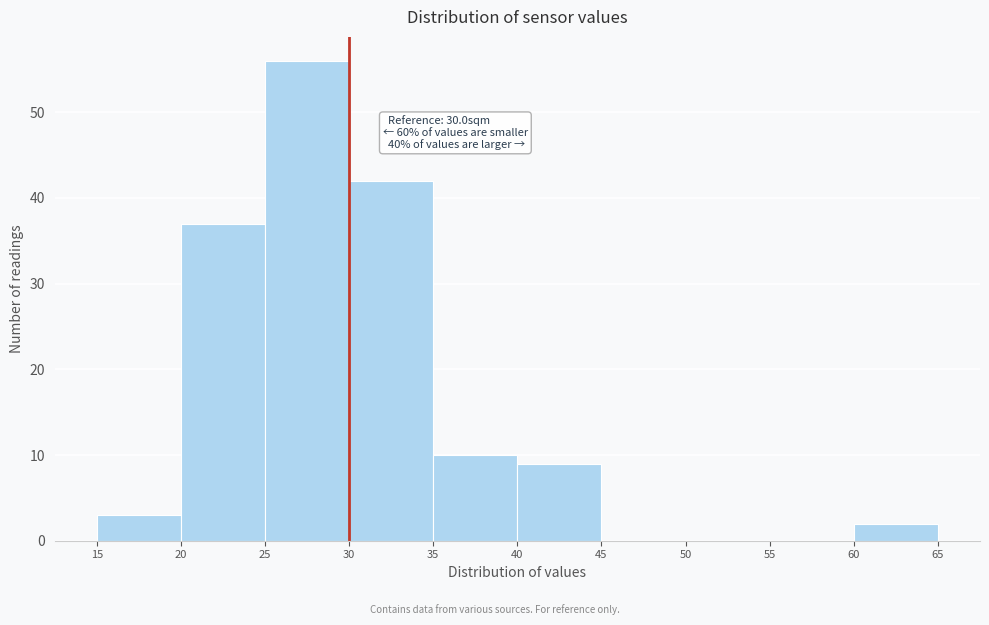

Which range on the x-axis has the tallest bar?

25 to 30